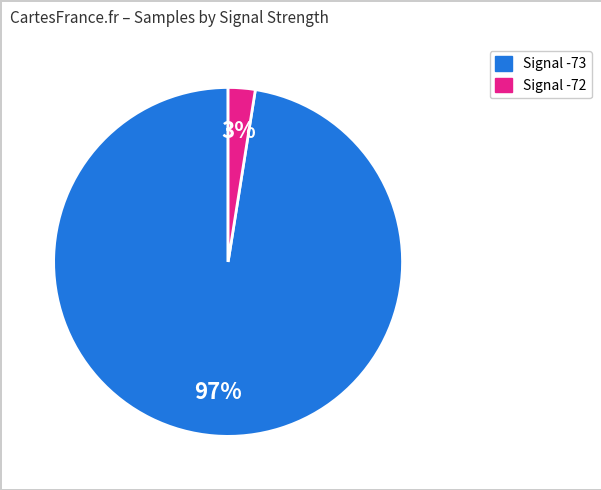

Is there any slice that represents more than half of the pie?

Yes